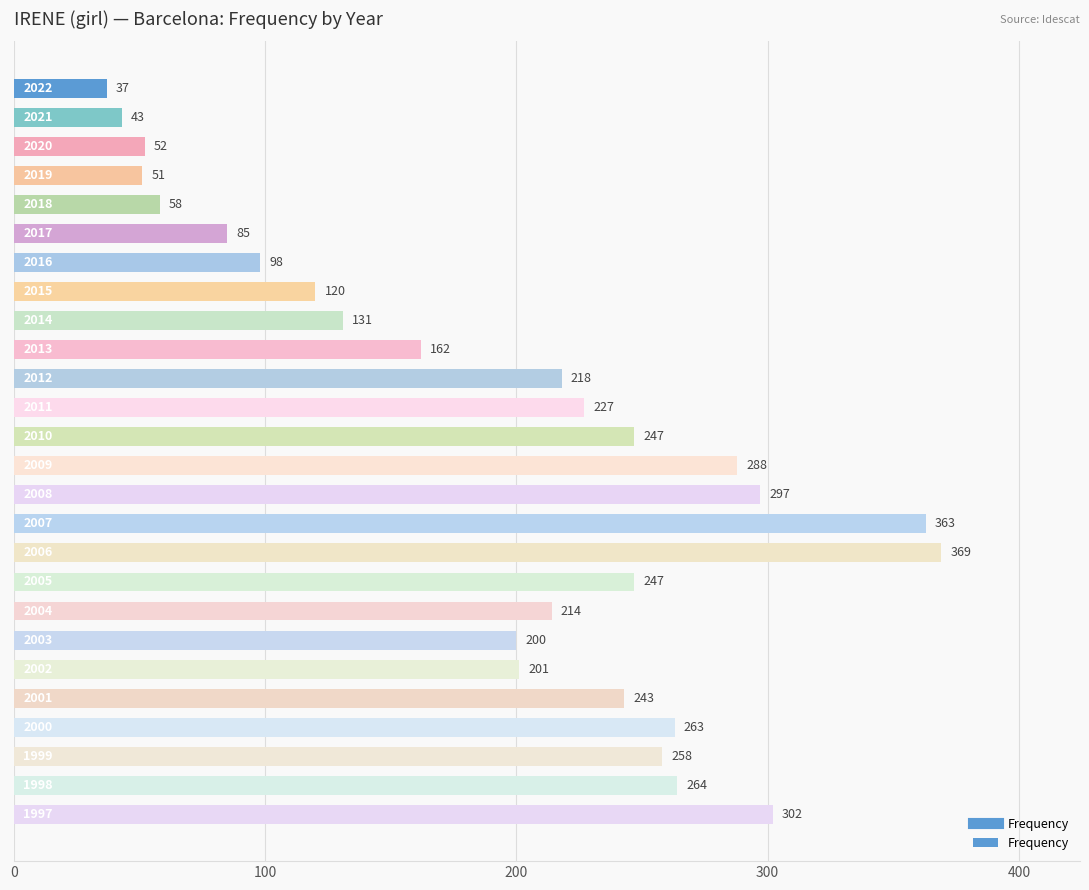

What is the smallest value displayed?

37